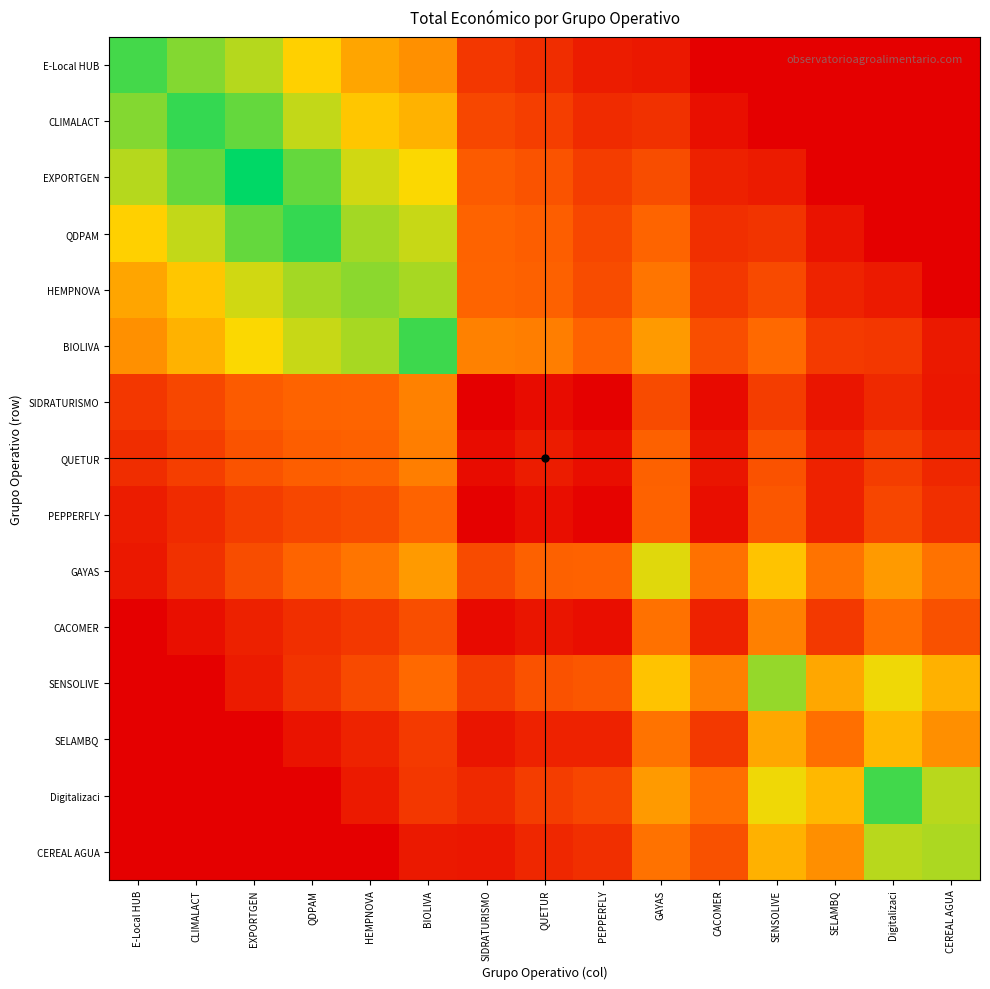

At which category does the chart reach its peak across all series?

EXPORTGEN